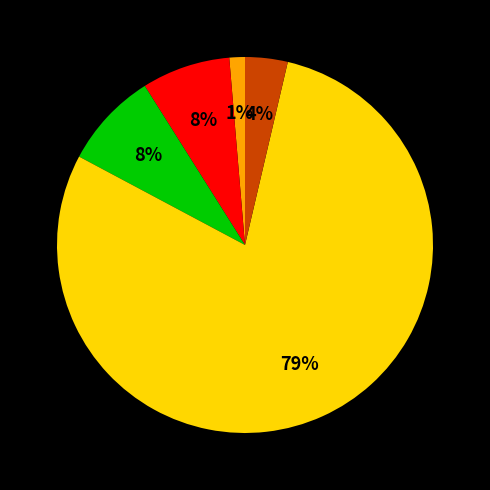

To the nearest percent, what is the average slice percentage?

20%